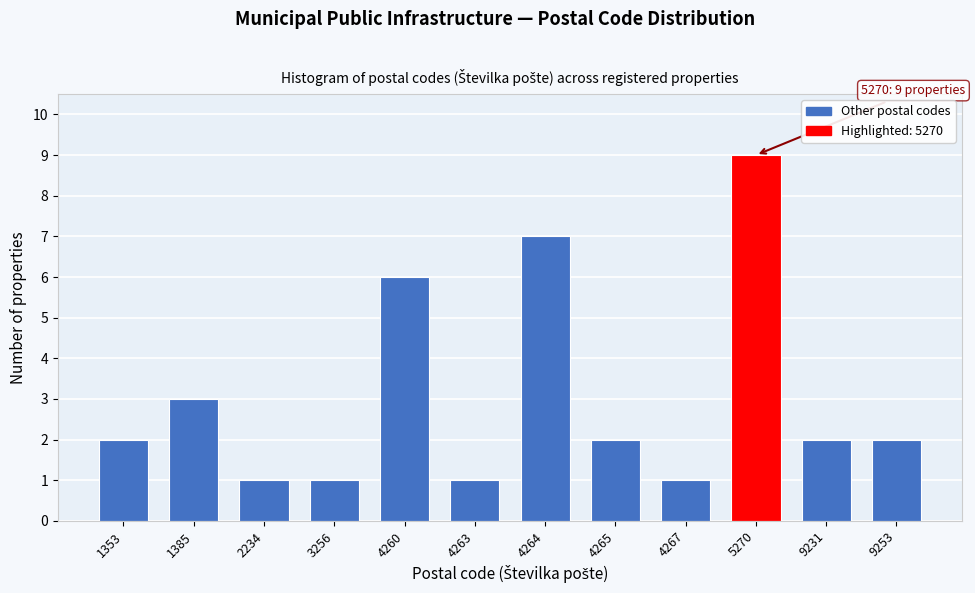

Reading right to left, transcribe all the data shown in this chart.

9253=2	9231=2	5270=9	4267=1	4265=2	4264=7	4263=1	4260=6	3256=1	2234=1	1385=3	1353=2